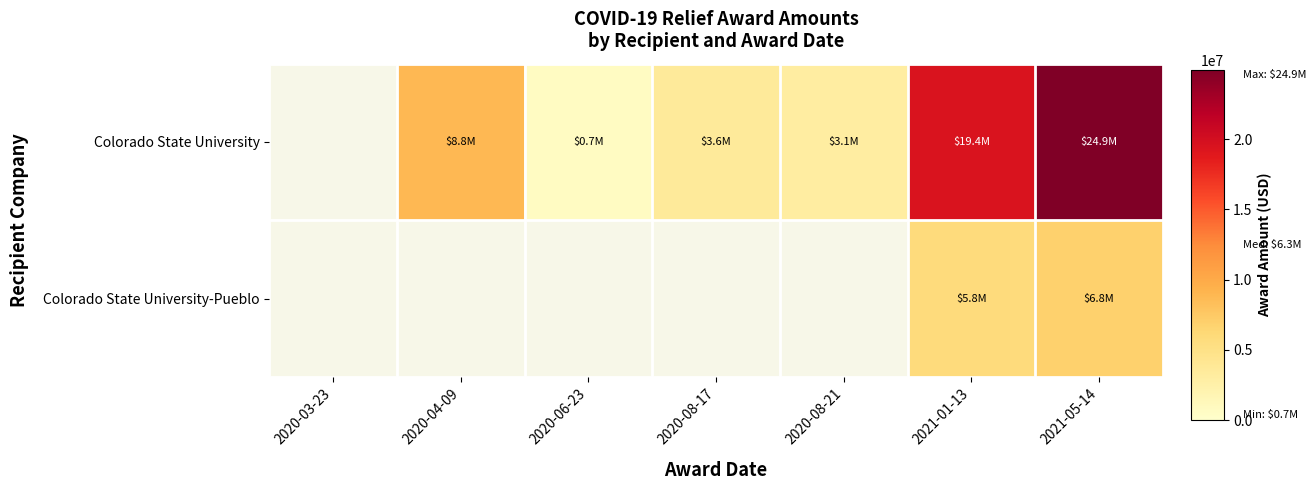

The value of Colorado State University at 2020-08-21 is 3099031.0. True or false?

True